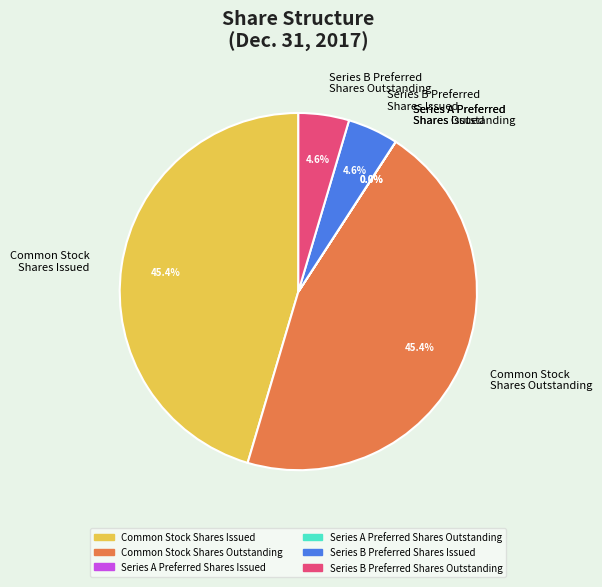

Which has a higher value, Common Stock Shares Issued or Series B Preferred Shares Issued?

Common Stock Shares Issued